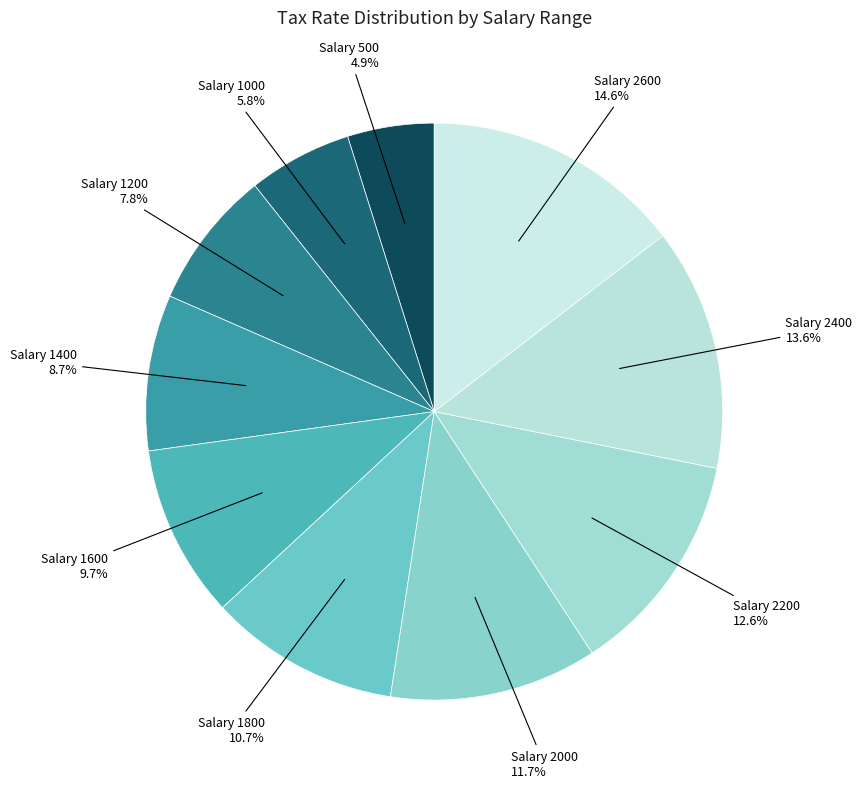

What portion of the pie excludes Salary 1200?

92.2%